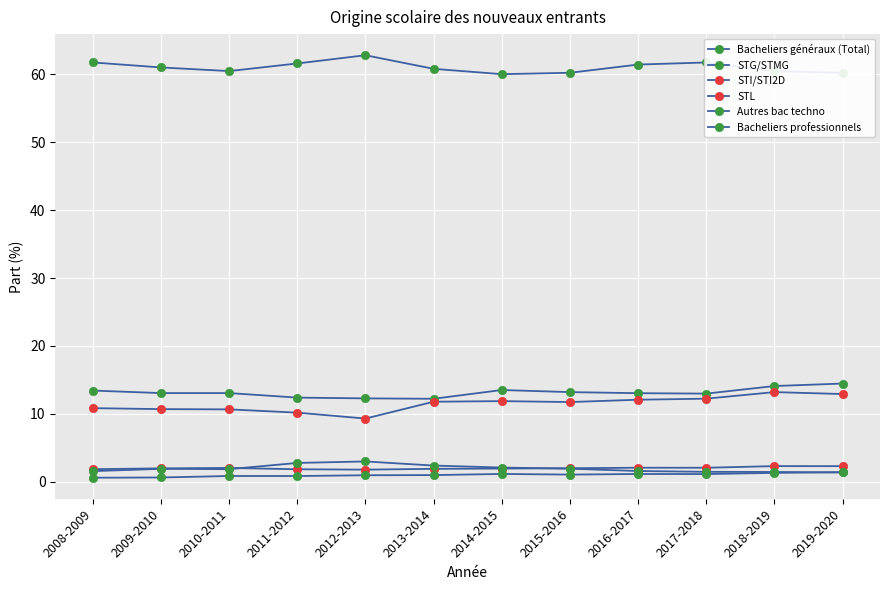

At how many categories does at least one series exceed 26?

12